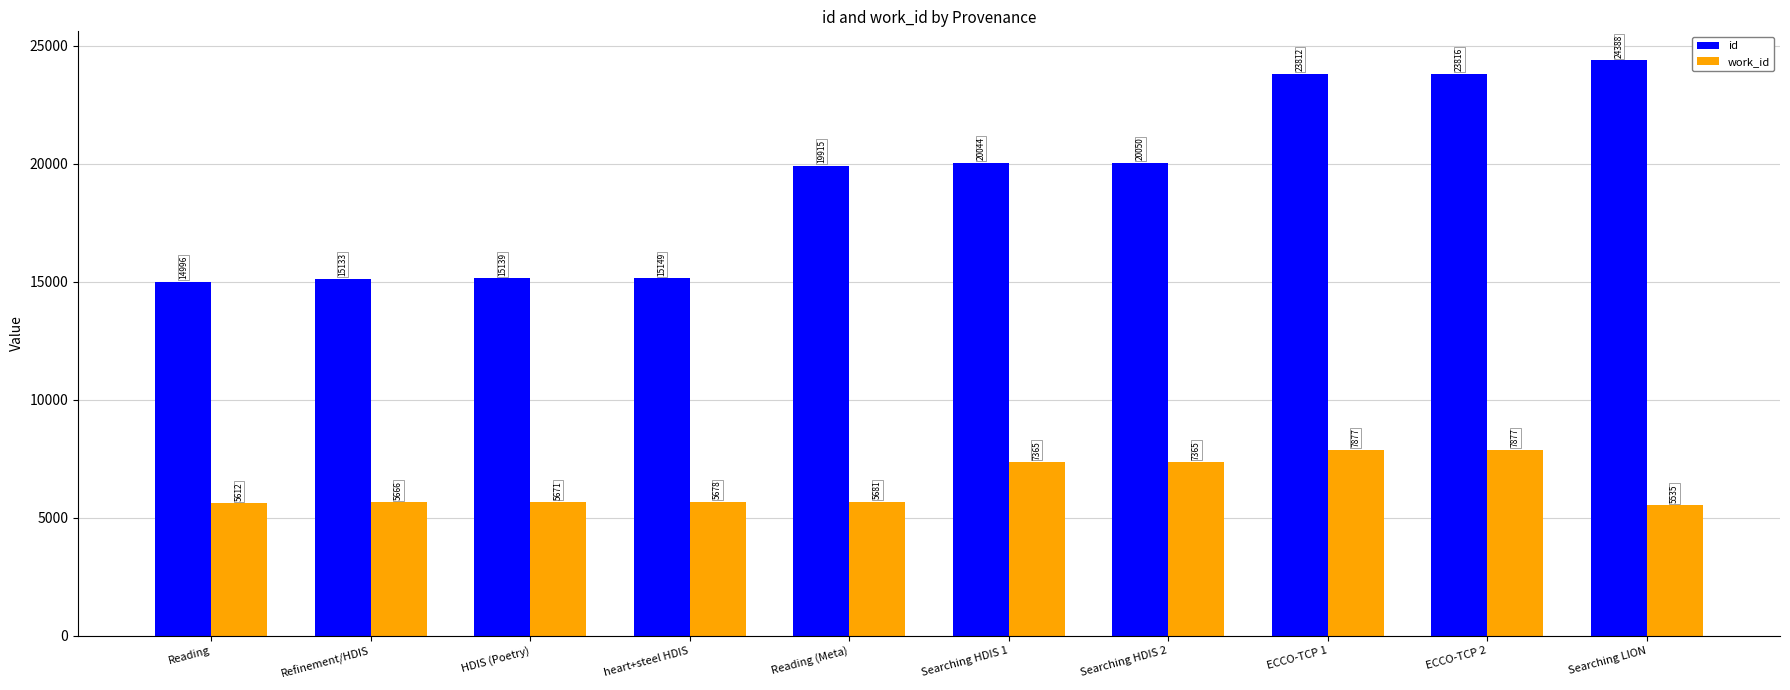

What is the sum of the work_id values at heart+steel HDIS and Refinement/HDIS?

11344